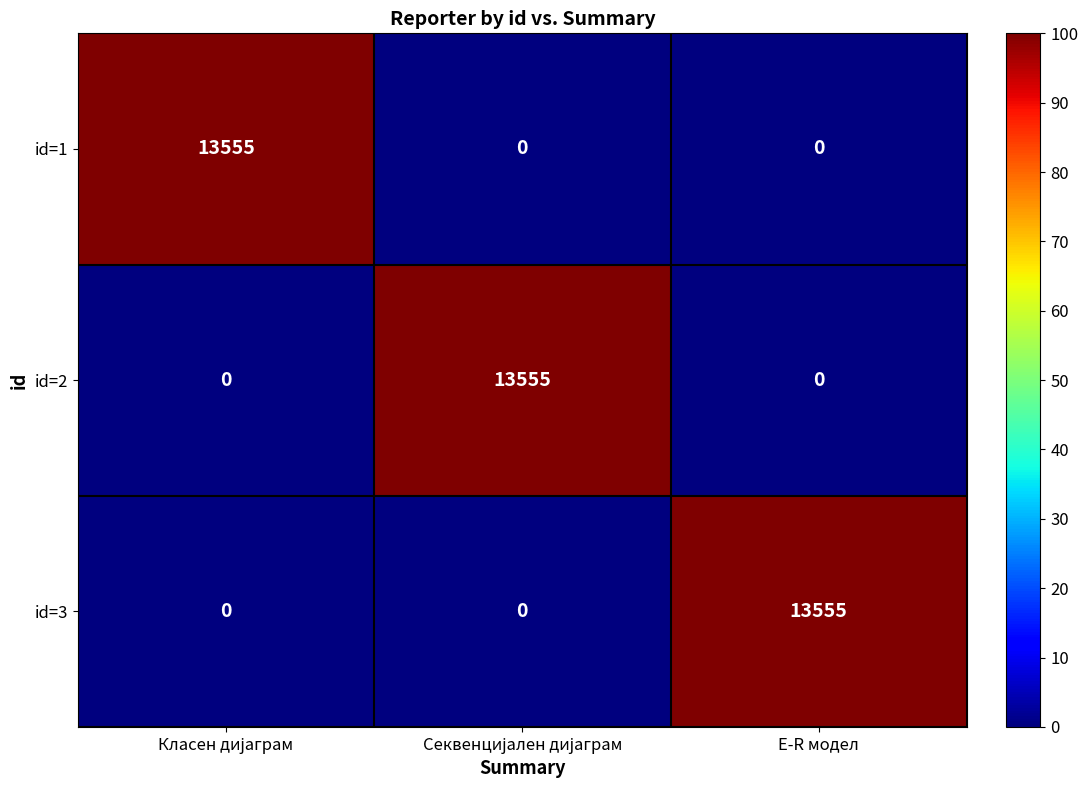

The id=3 series shows 21992 at Е-R модел. True or false?

False